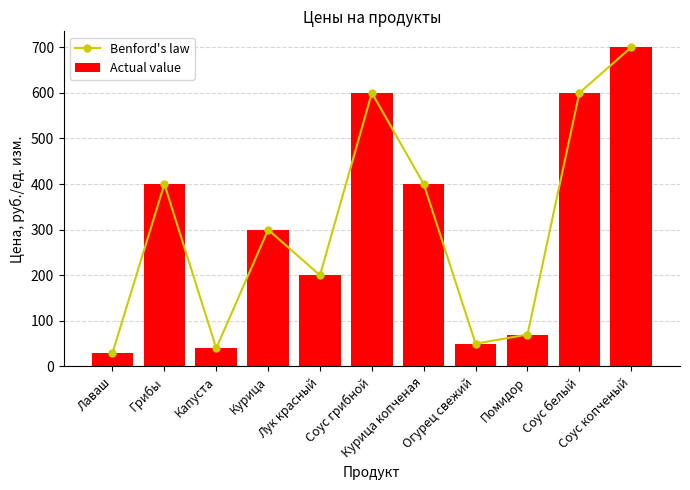

What is the minimum value shown in the chart?

30